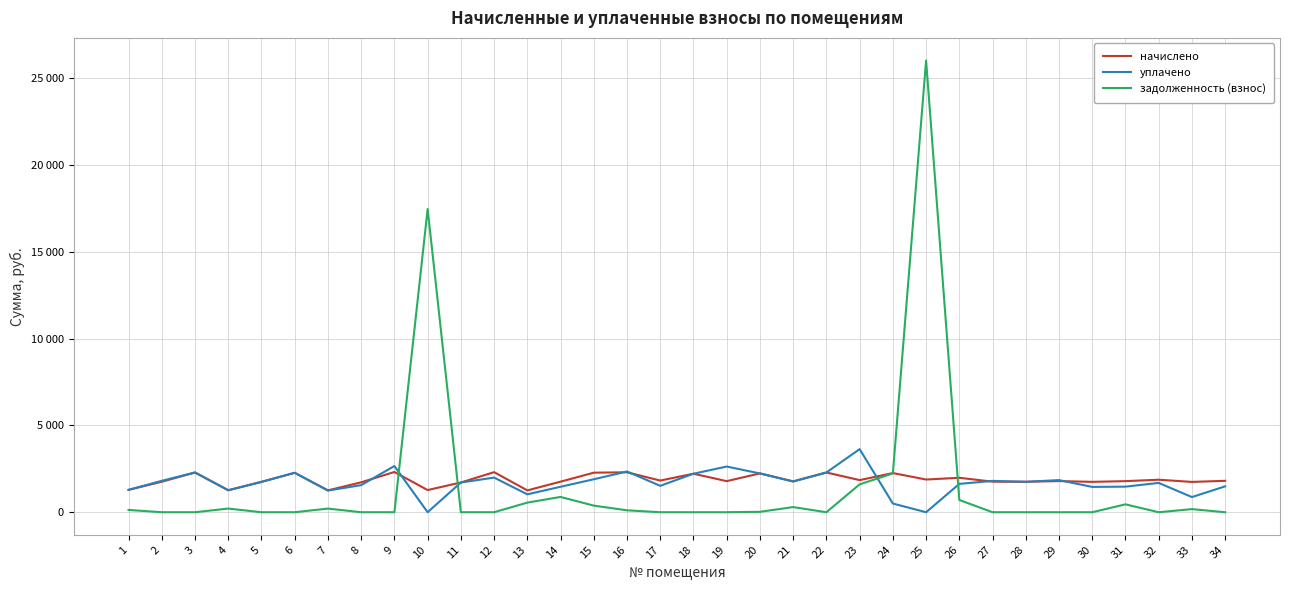

Does the chart display data point markers on the line(s)?

No